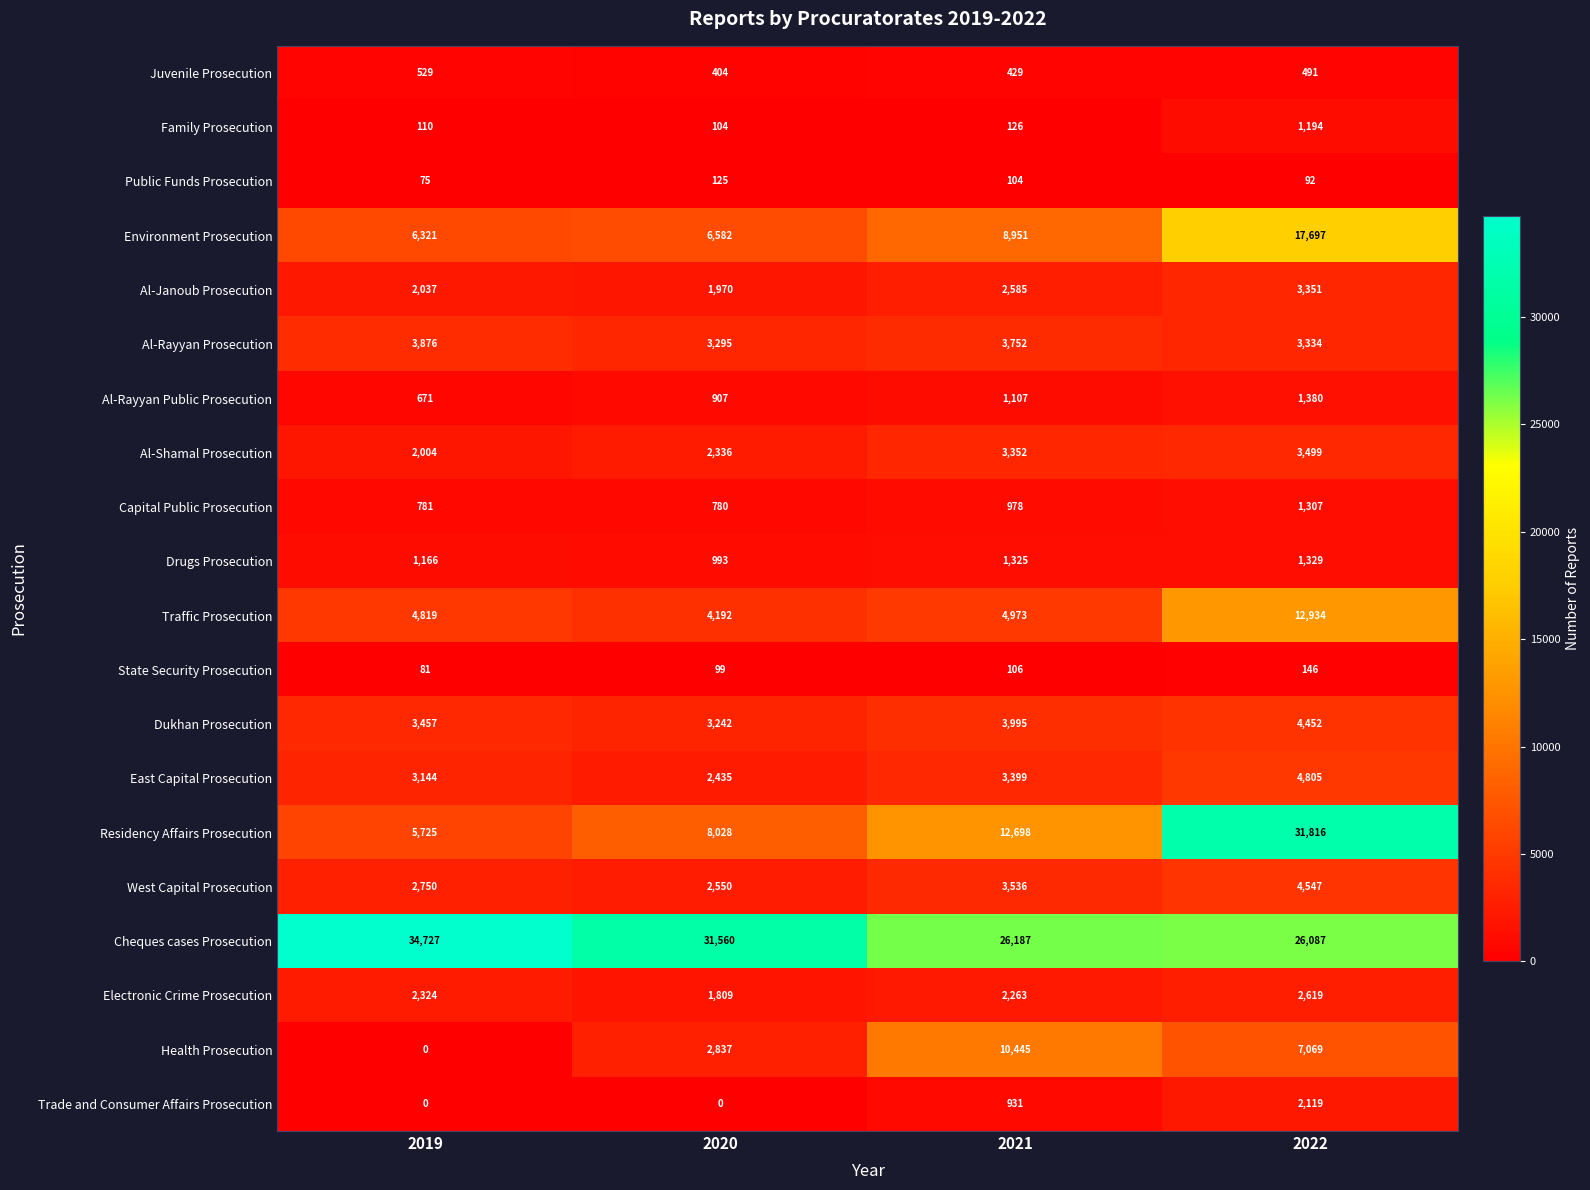

Which series has the widest spread of values?

Residency Affairs Prosecution